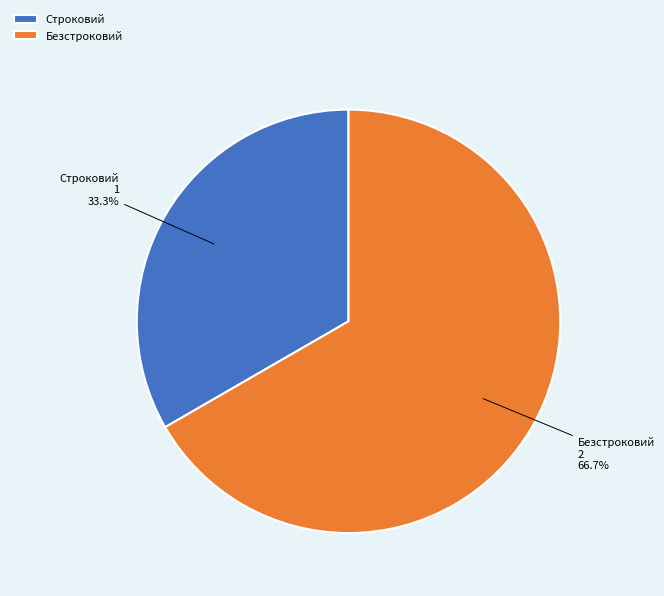

Rank the categories by value from highest to lowest.

Безстроковий, Строковий